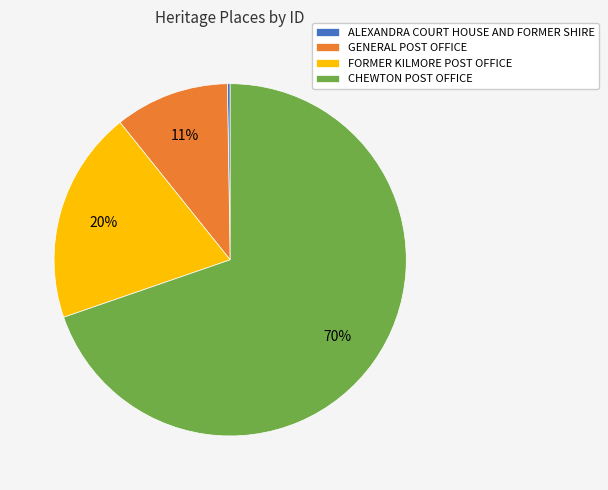

Which category accounts for the majority?

CHEWTON POST OFFICE